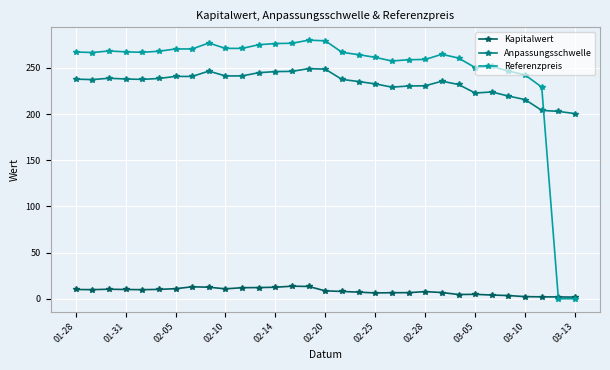

True or false: Referenzpreis has more than 1 interior local peaks.

True